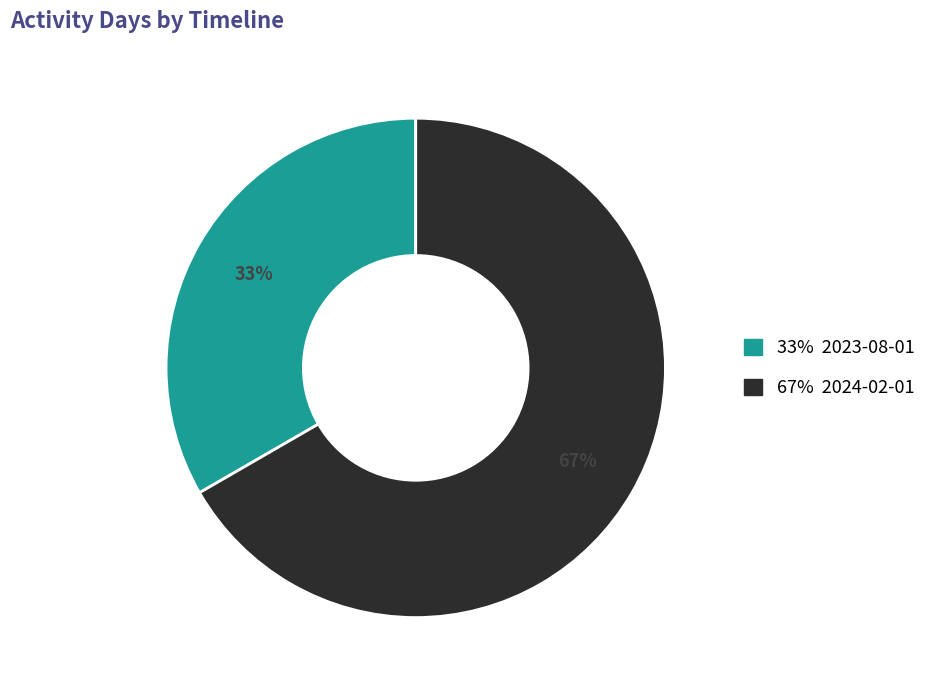

To the nearest percent, what is the average slice percentage?

50%